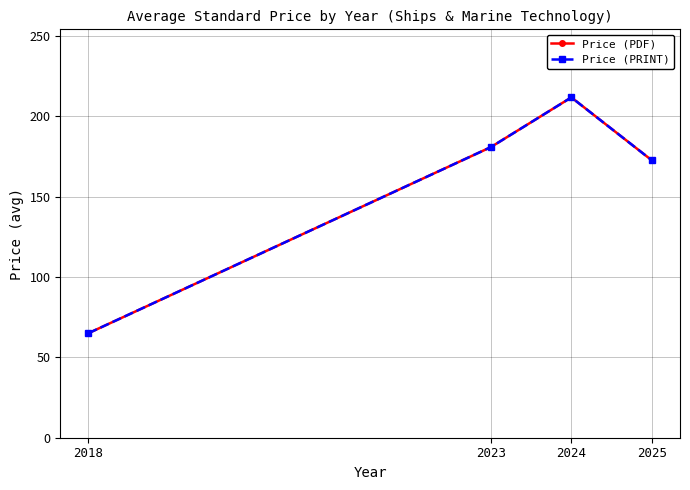

What is the total value across all series at 2024?

423.2